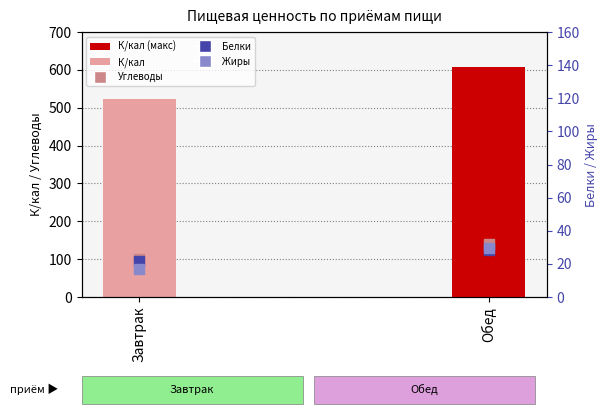

At how many categories does at least one series exceed 530?

1